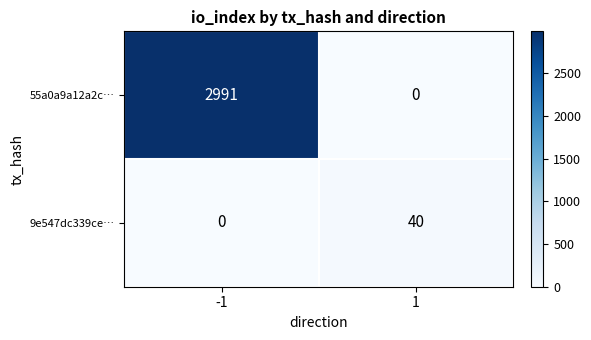

How many series are shown in this chart?

2